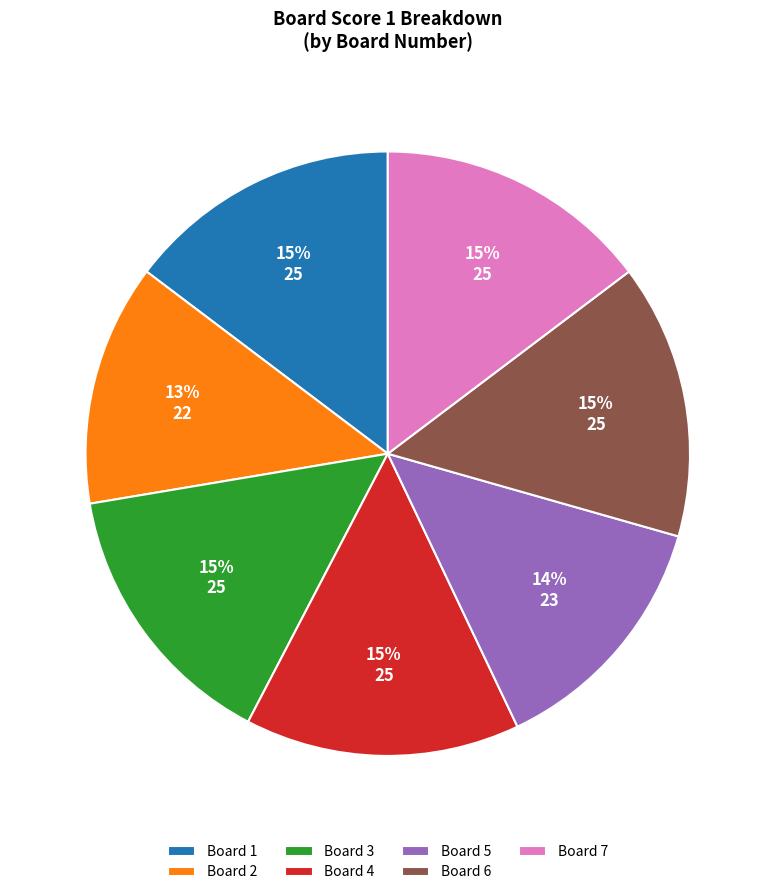

Is there any slice that represents more than half of the pie?

No